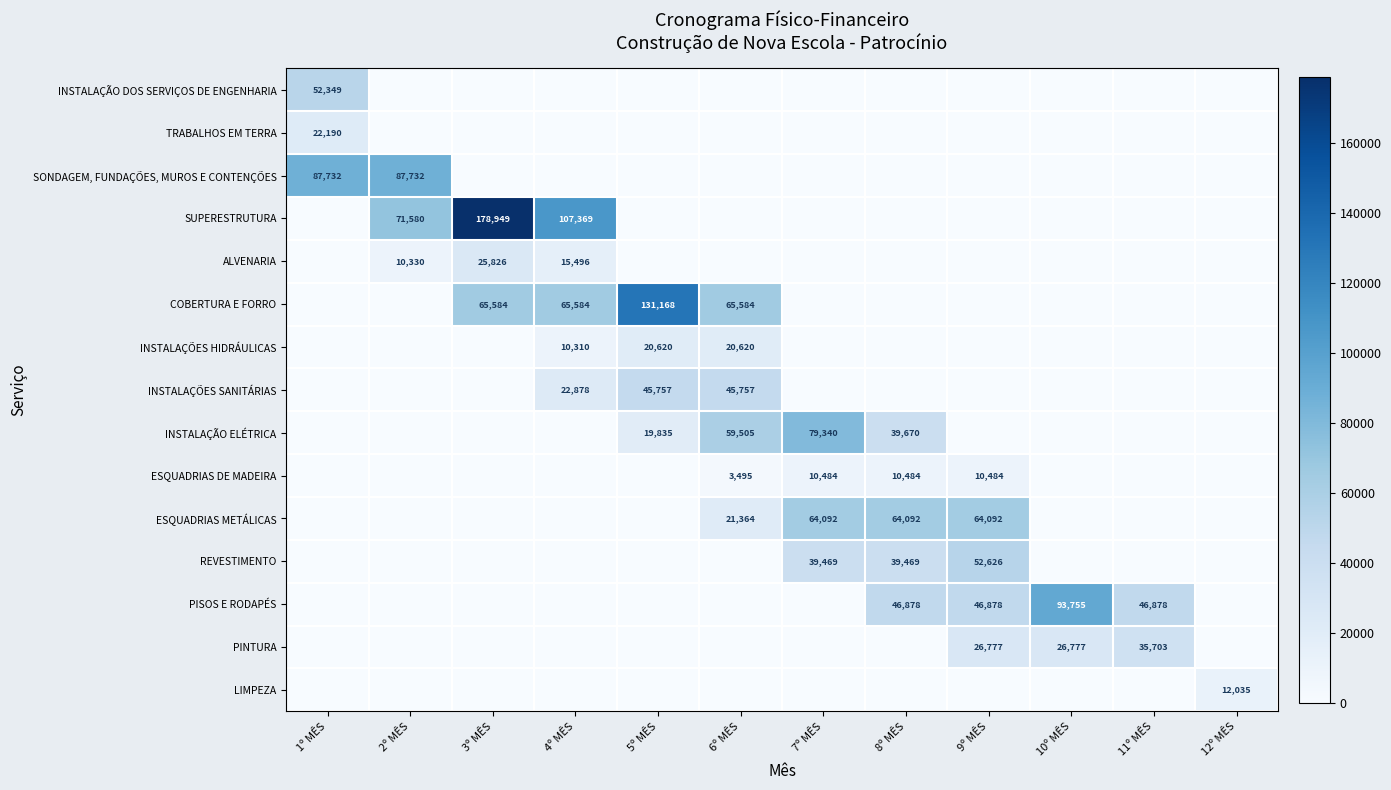

The value of ESQUADRIAS DE MADEIRA at 6º MÊS is 2249. True or false?

False